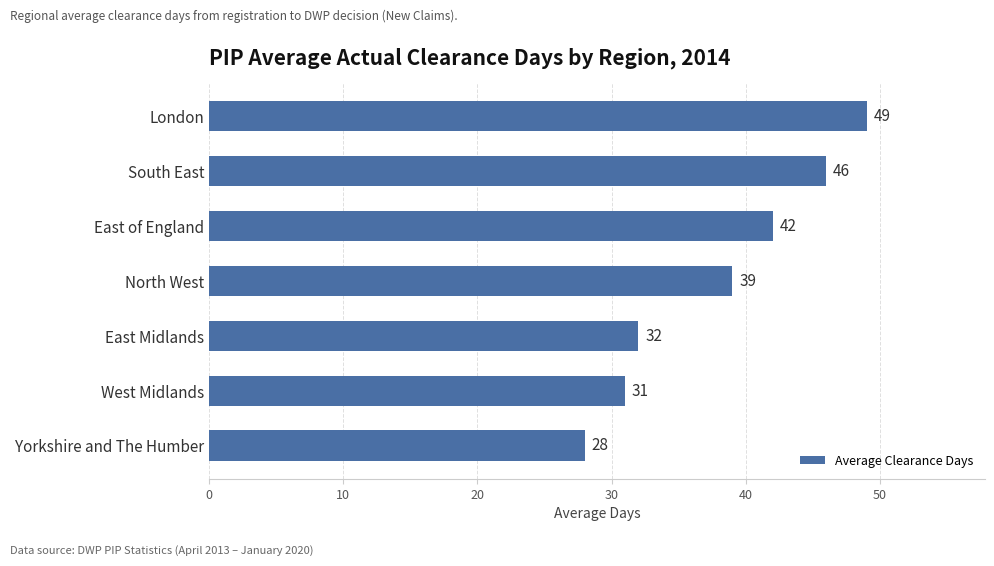

Is it true that the value at North West is 22?

False